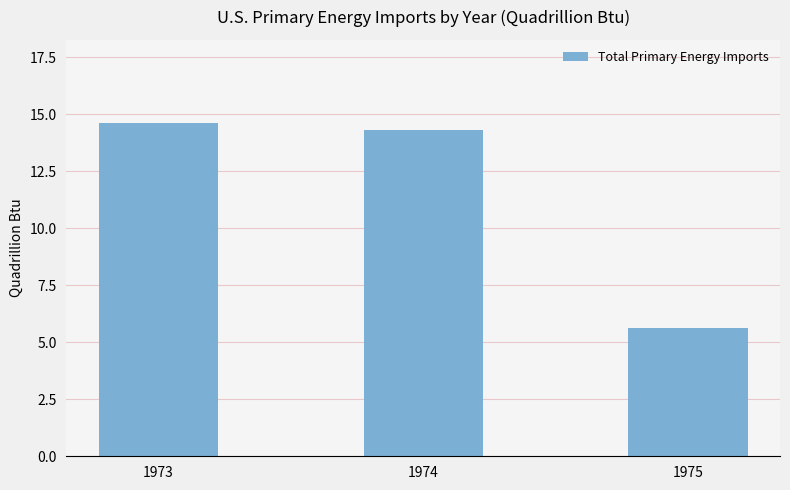

Reading left to right, extract all data points from this chart.

1973=14.6	1974=14.3	1975=5.6